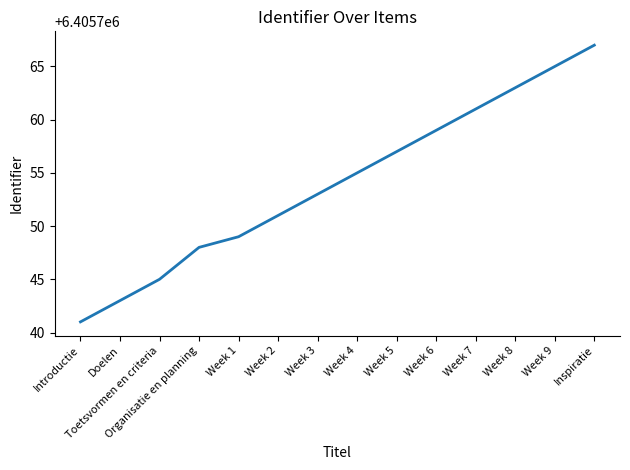

True or false: the data shows 6405751 at Week 2.

True